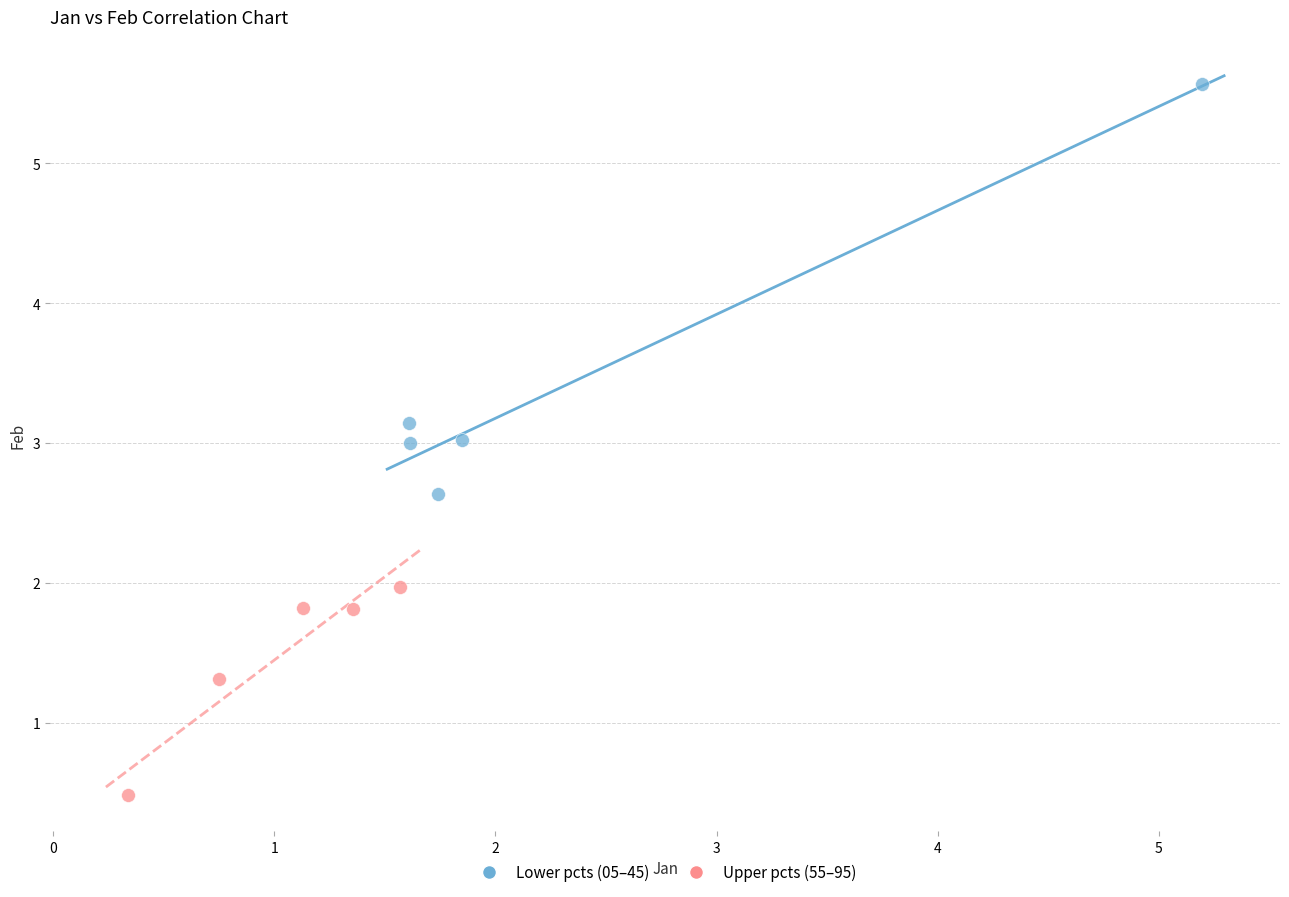

Which series reaches the minimum Y coordinate?

Upper pcts (55–95)